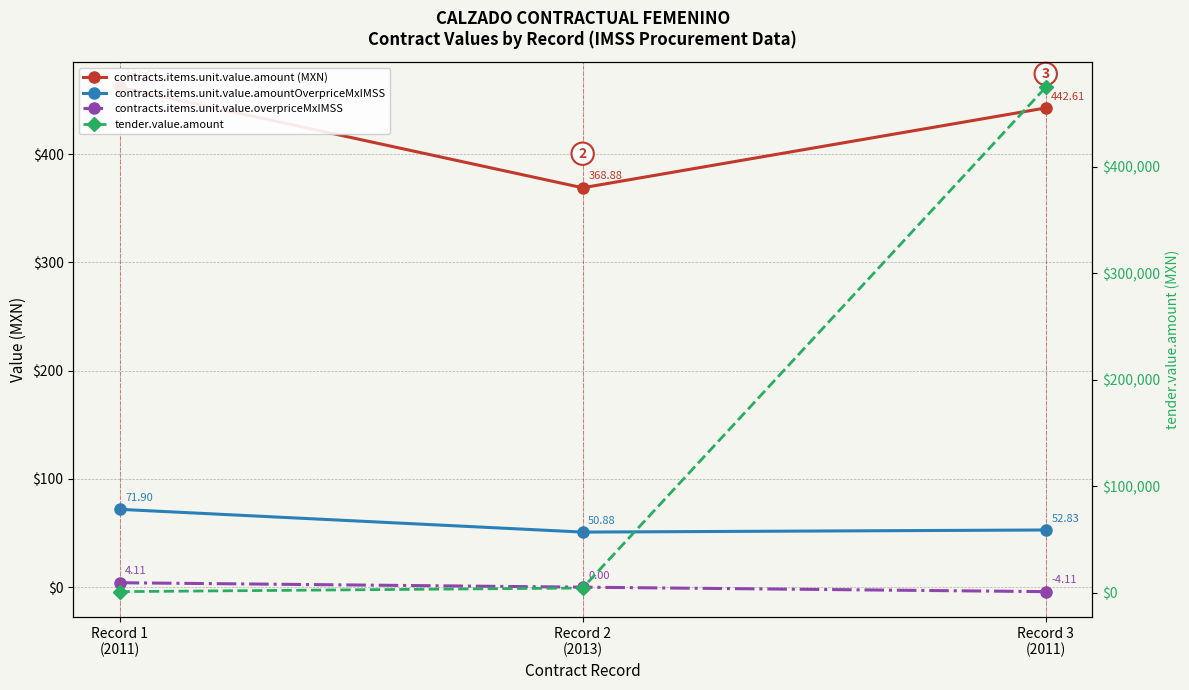

Does the chart have visible grid lines?

Yes